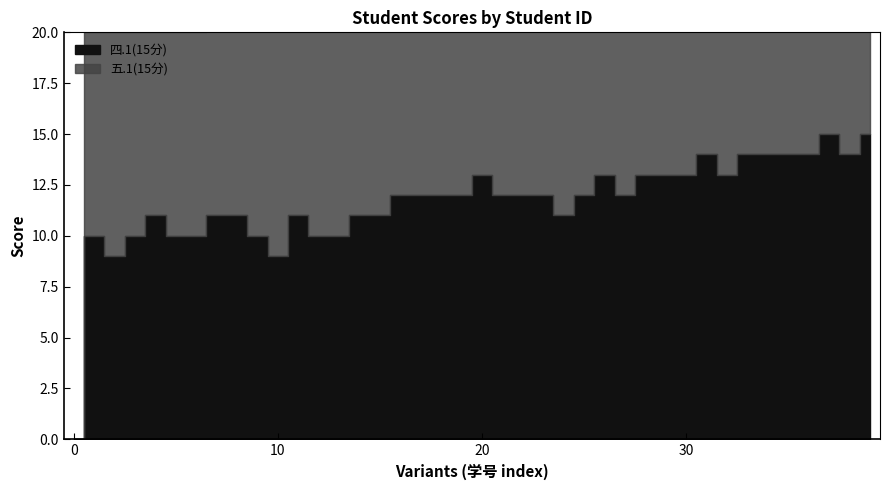

Does the chart have visible grid lines?

No